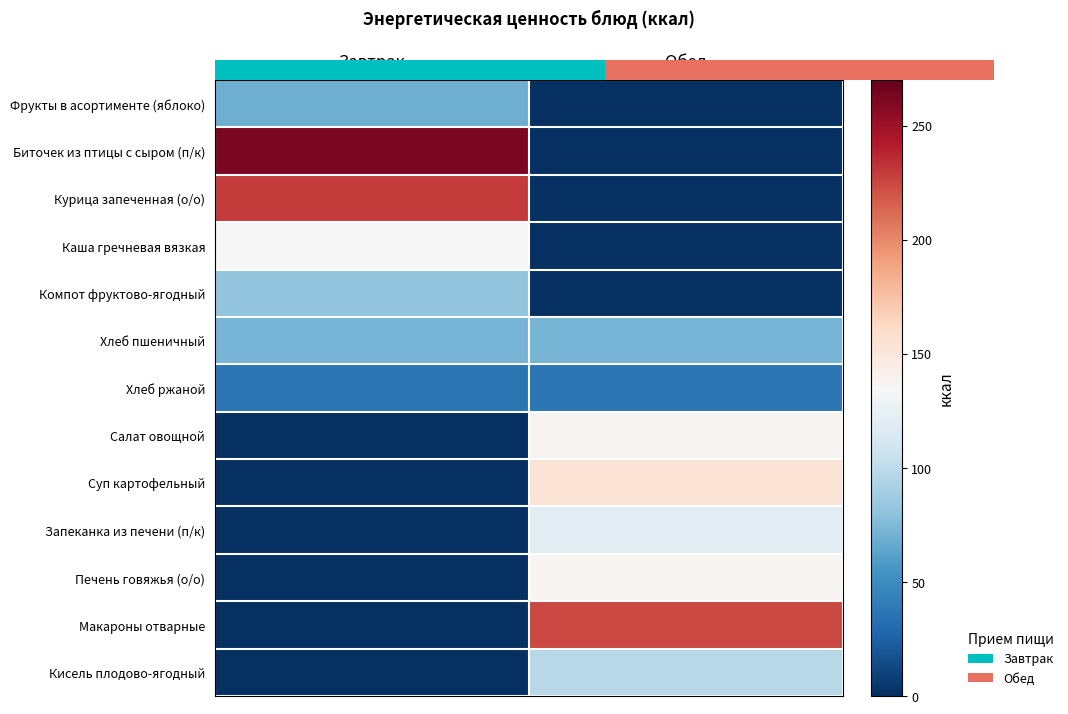

How many distinct data groups are displayed?

13